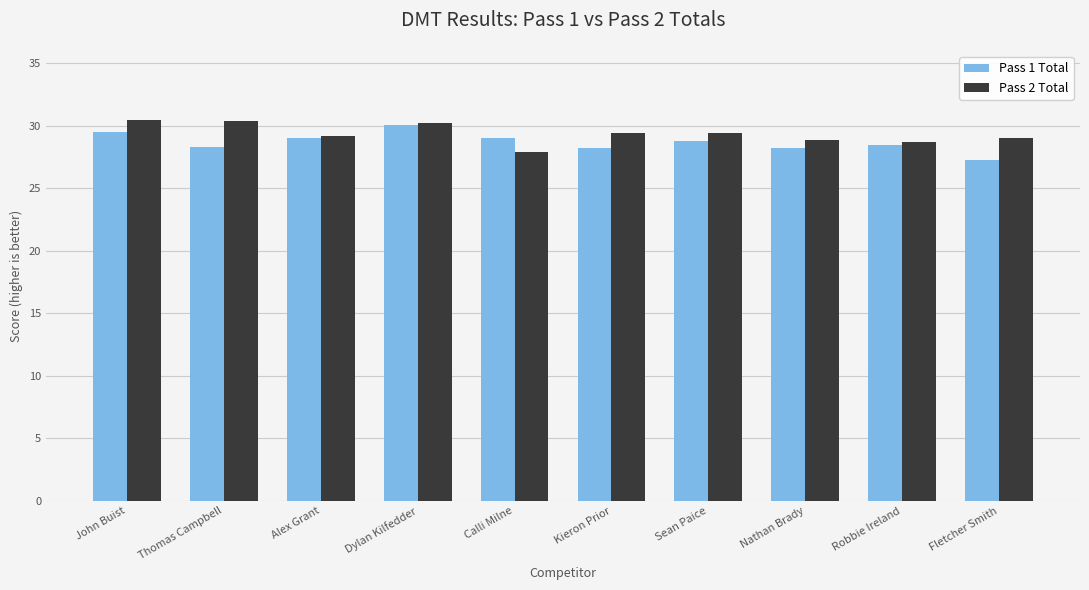

What is the difference between the maximum and minimum values in the Pass 2 Total series?

2.6